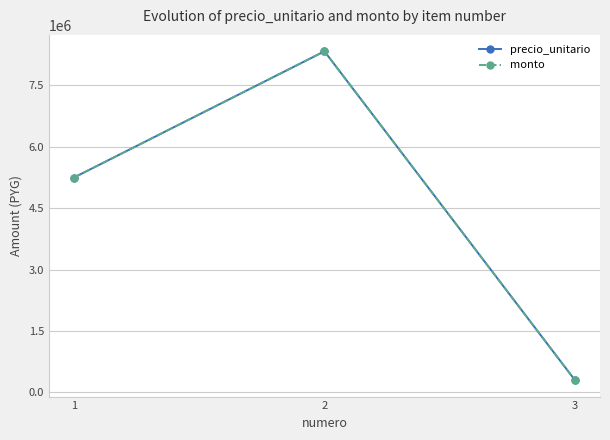

Which series has the largest range (max minus min)?

precio_unitario